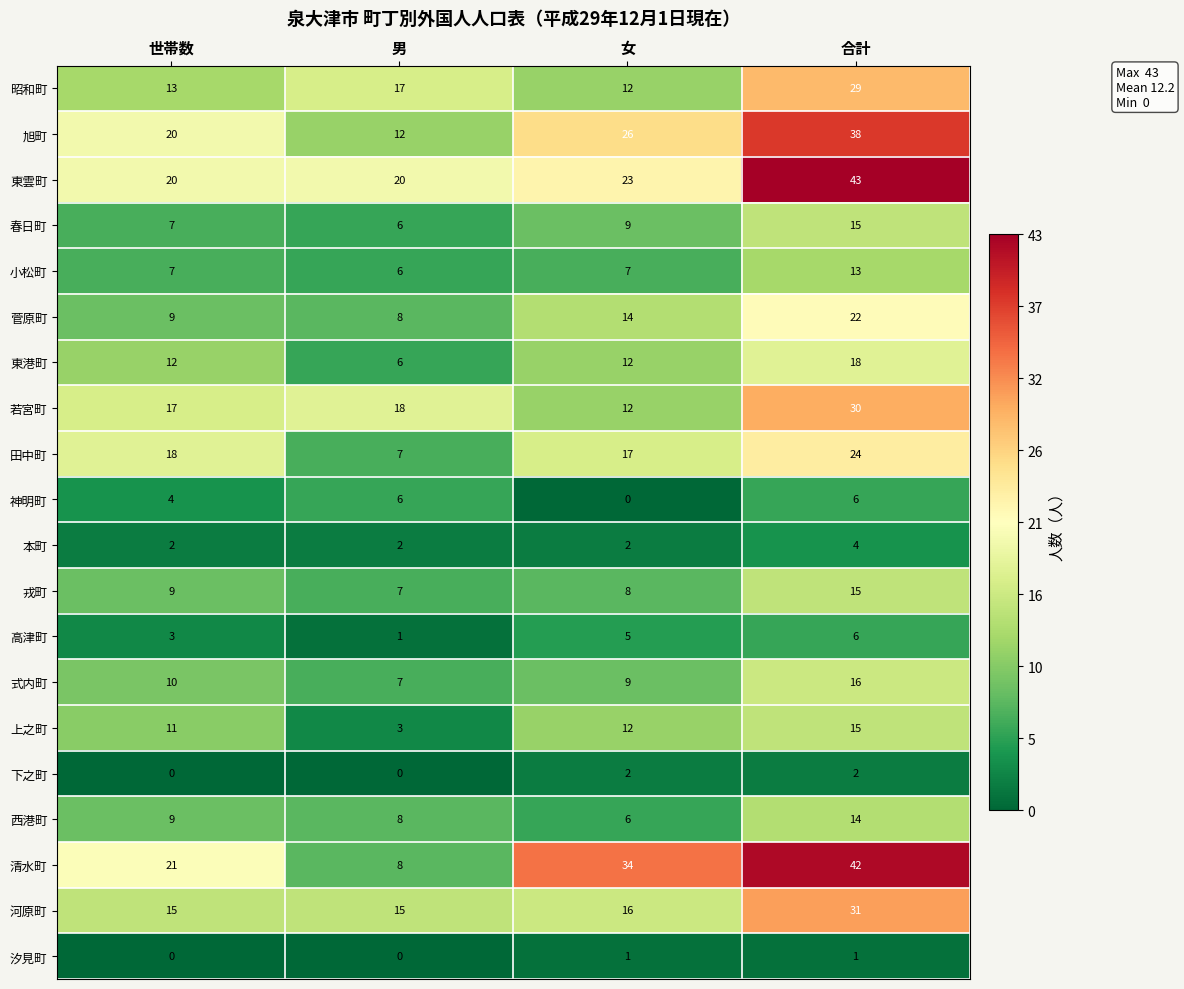

Count the 汐見町 values in the range 0 to 1.

4